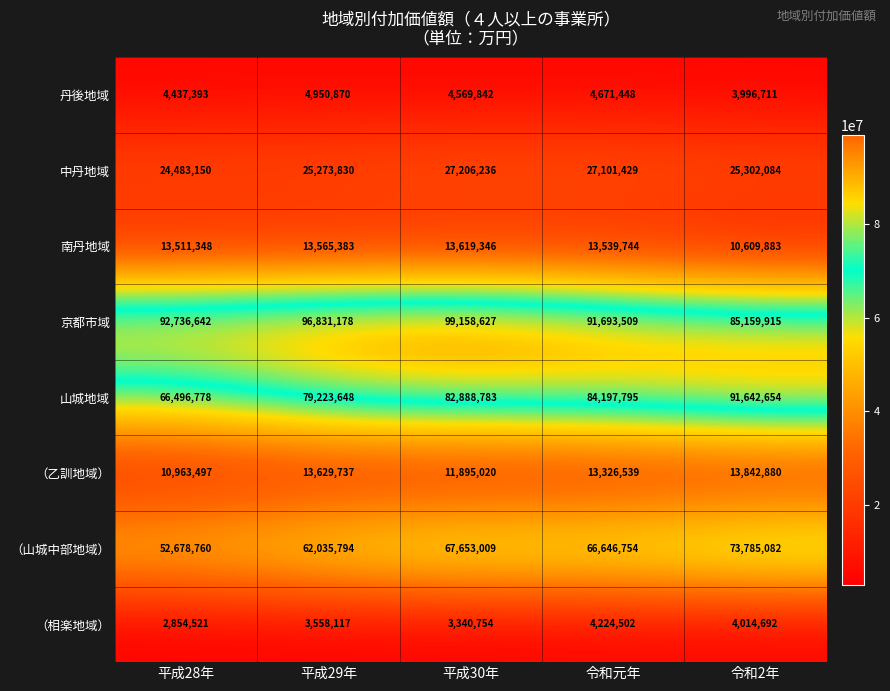

What is the difference between the maximum and minimum values in the 京都市域 series?

13998712